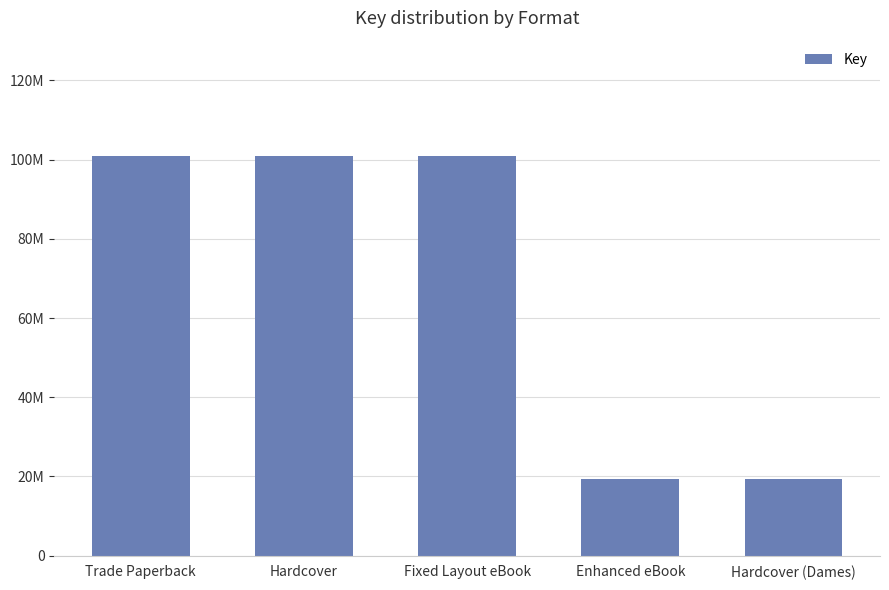

Reading left to right, transcribe all the data shown in this chart.

Trade Paperback=100952866	Hardcover=100952866	Fixed Layout eBook=100952866	Enhanced eBook=19317687	Hardcover (Dames)=19317687